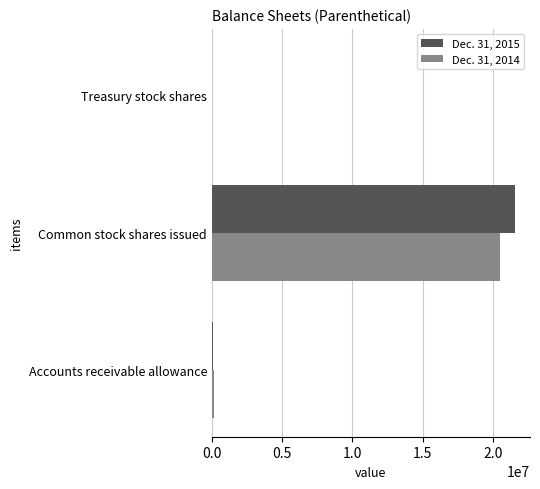

Is the value of Dec. 31, 2015 at Common stock shares issued greater than the value of Dec. 31, 2014 at Common stock shares issued?

Yes